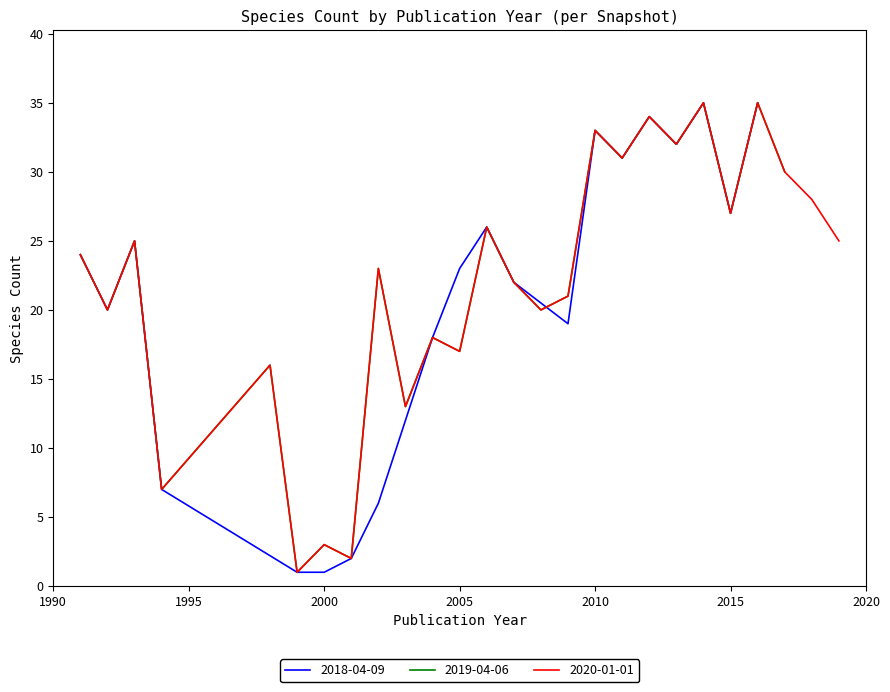

Between 2000 and 2014, which series saw the biggest shift?

2018-04-09